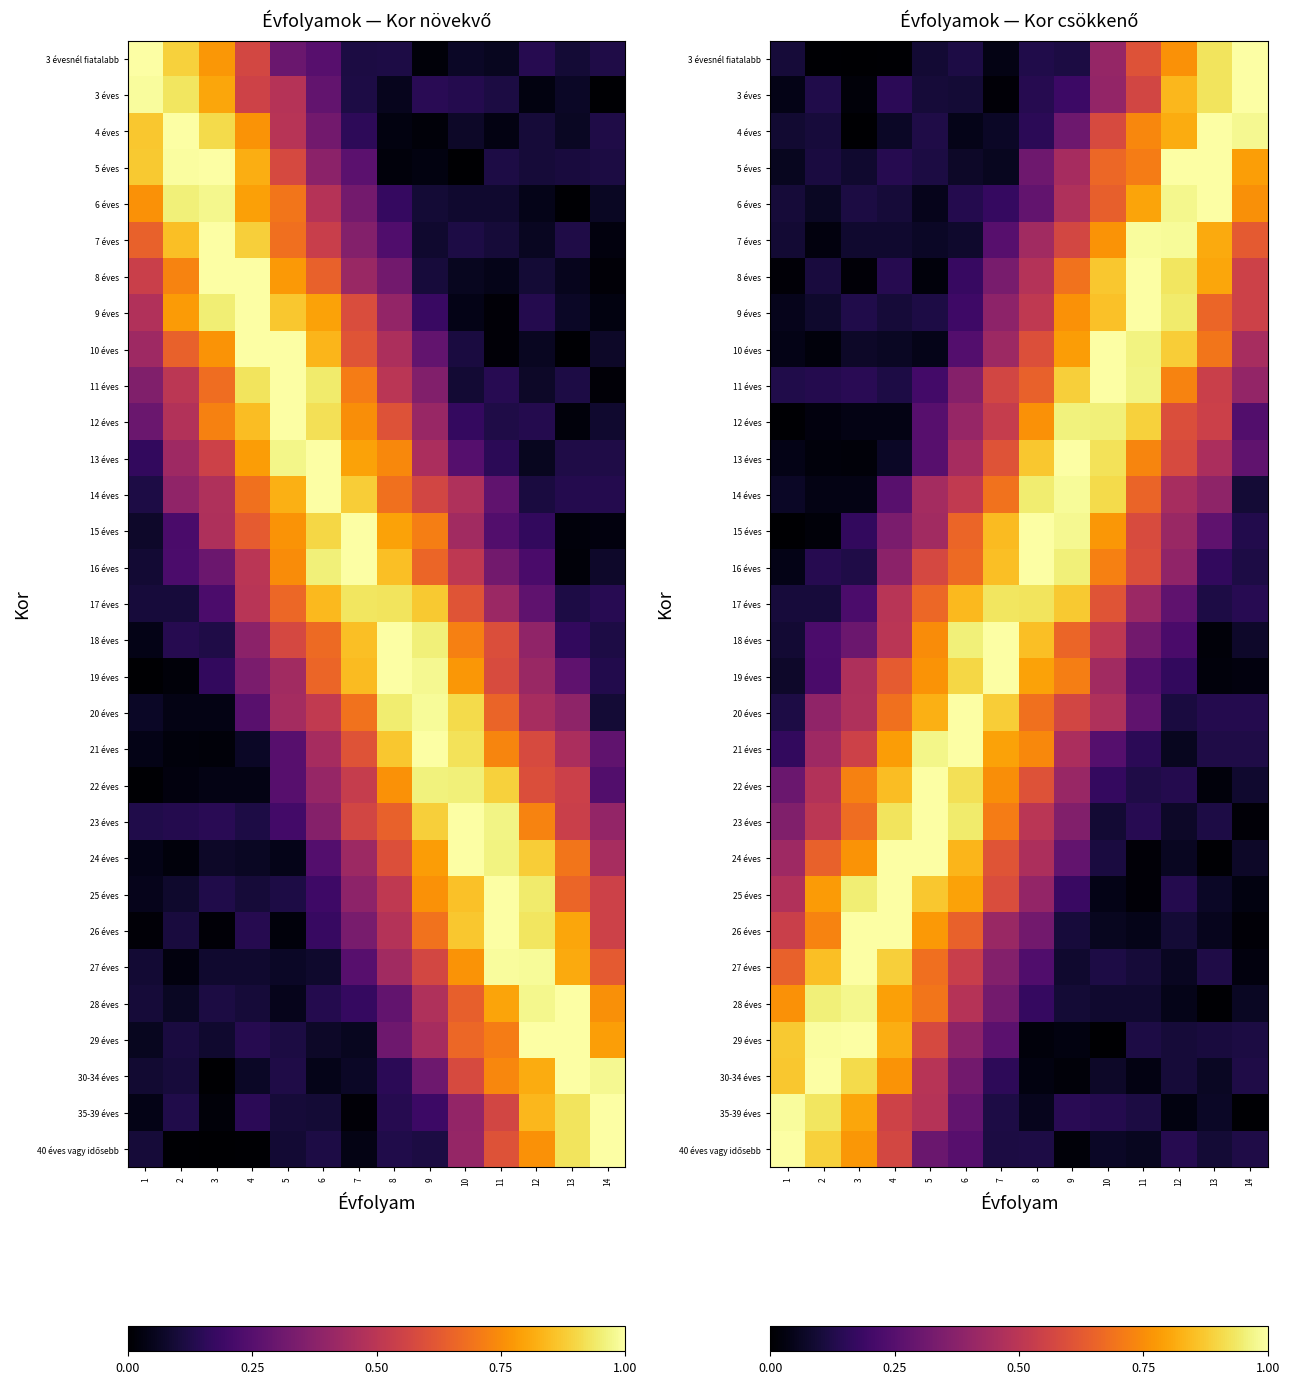

At how many categories does at least one series exceed 0?

14